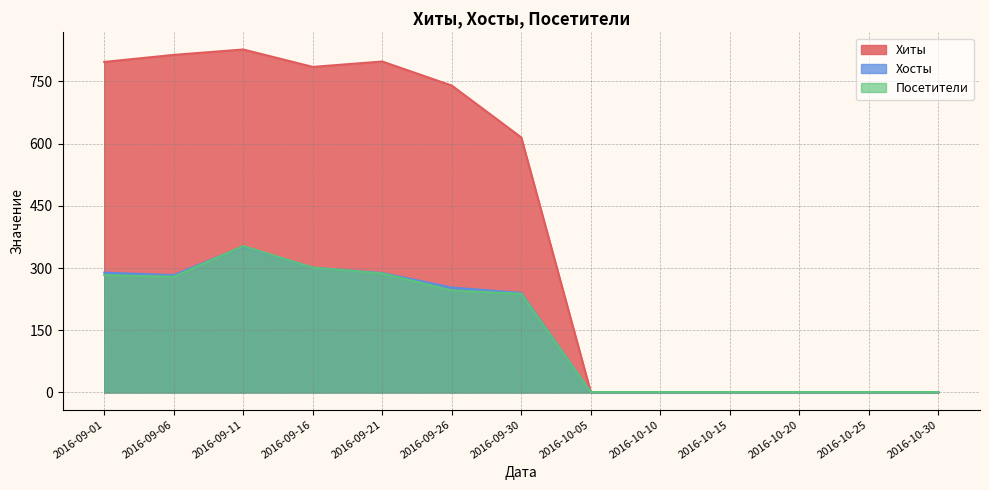

Where does the Хиты series first go above 615?

2016-09-01